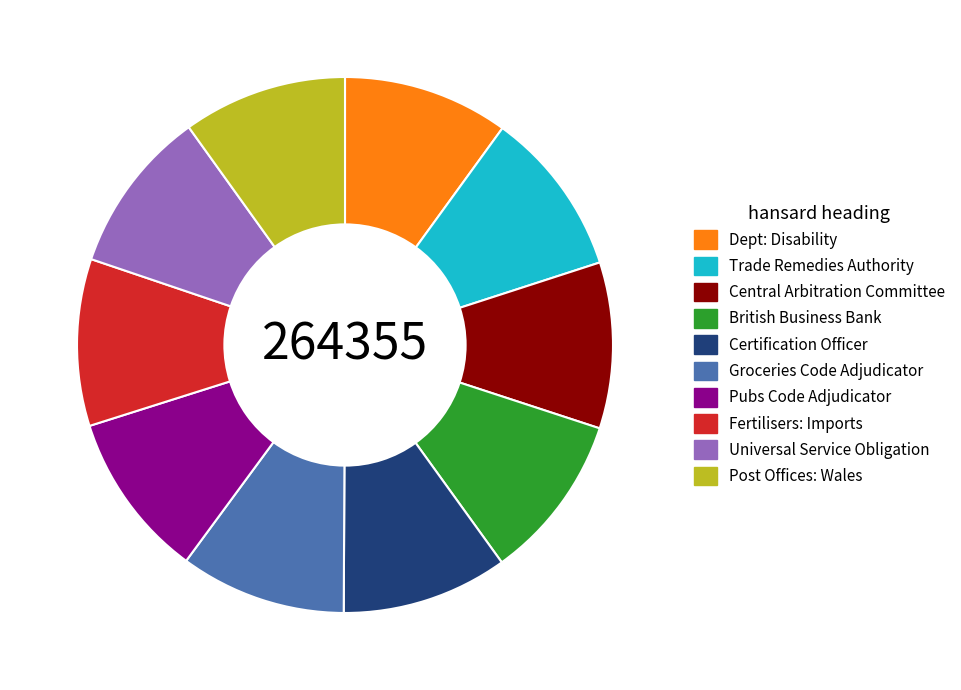

Count the number of slices in the pie.

10